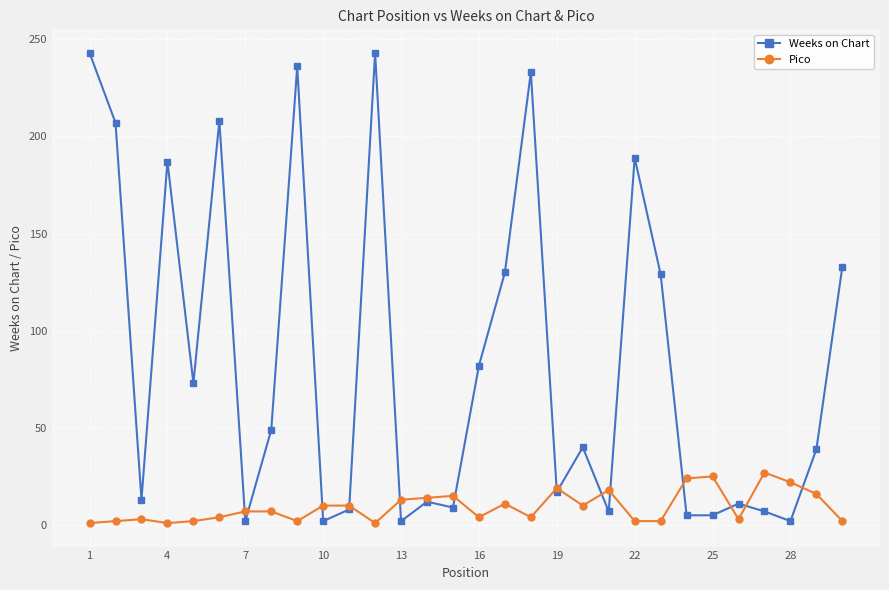

Which series has the largest range (max minus min)?

Weeks on Chart